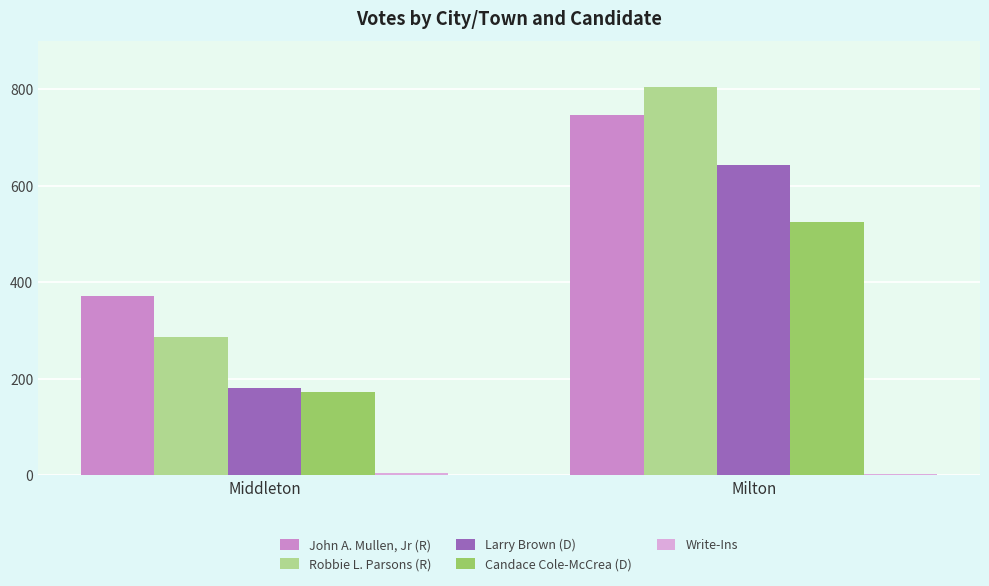

Is it true that Larry Brown (D) equals 1125 at Milton?

False